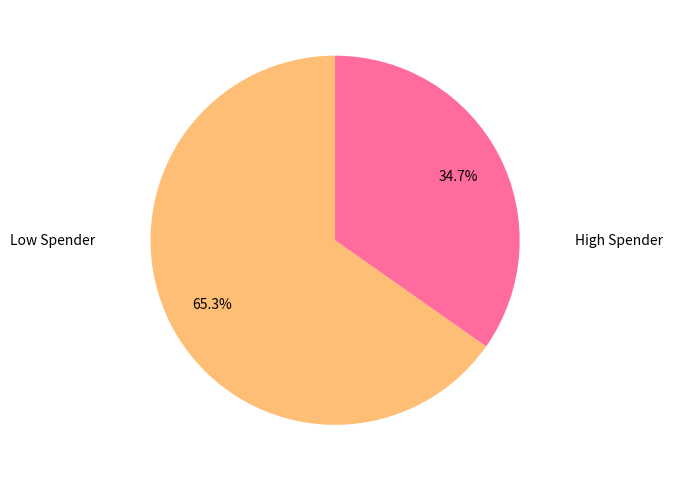

Is there a majority slice in this chart?

Yes